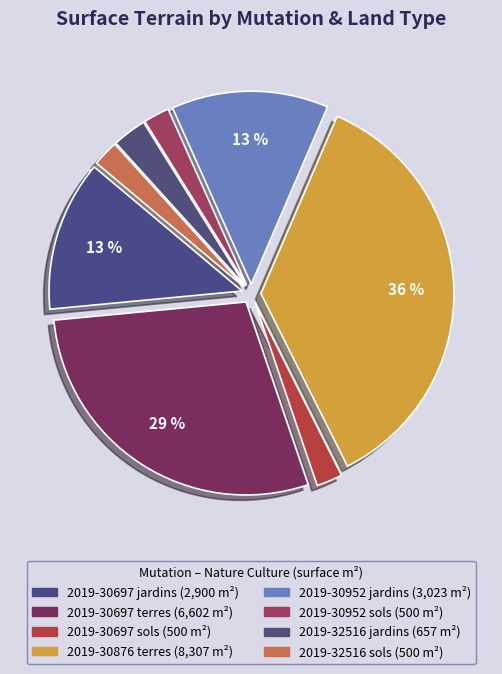

How much of the chart is everything except 2019-30697 jardins?

87.4%